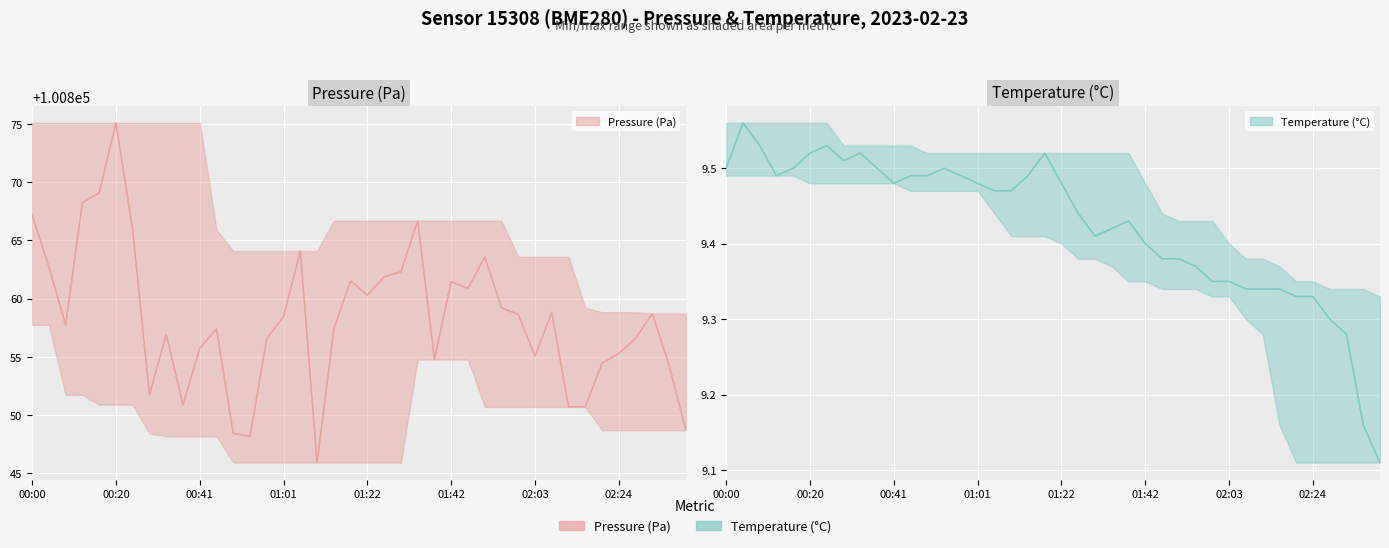

Which series has the widest spread of values?

Pressure (Pa)